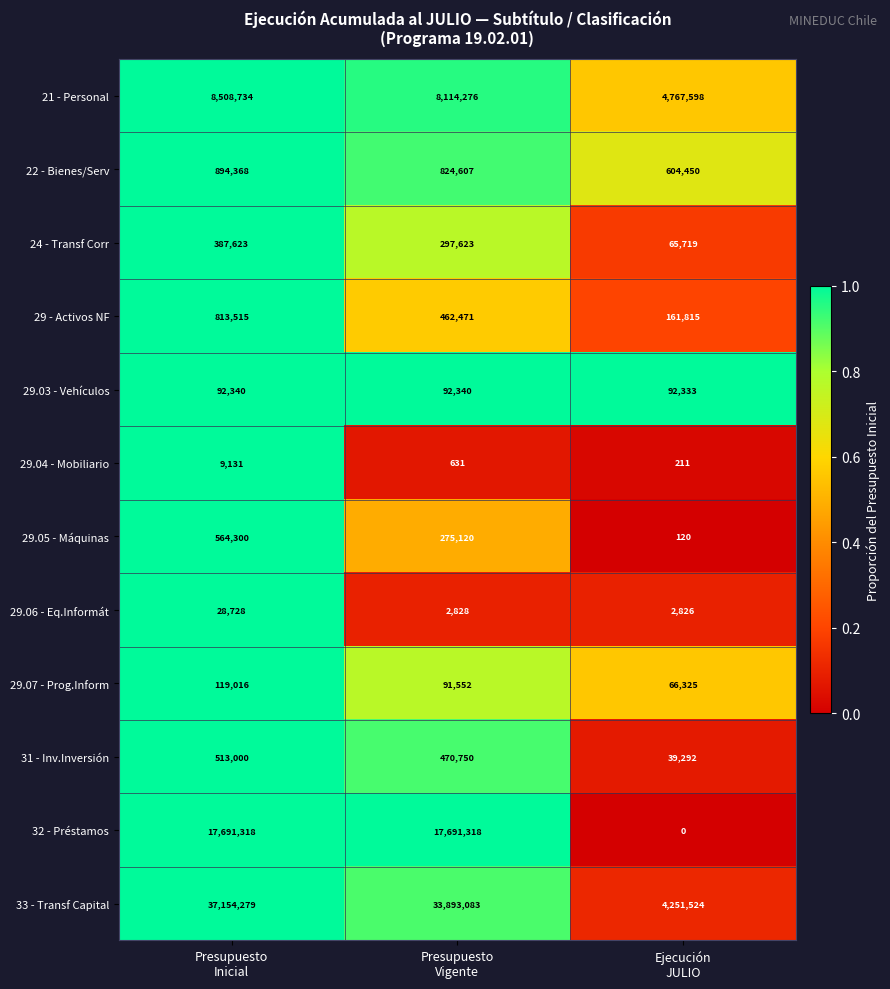

Rank the series by their maximum value, from lowest to highest.

29.04 - Mobiliario, 29.06 - Eq.Informát, 29.03 - Vehículos, 29.07 - Prog.Inform, 24 - Transf Corr, 31 - Inv.Inversión, 29.05 - Máquinas, 29 - Activos NF, 22 - Bienes/Serv, 21 - Personal, 32 - Préstamos, 33 - Transf Capital